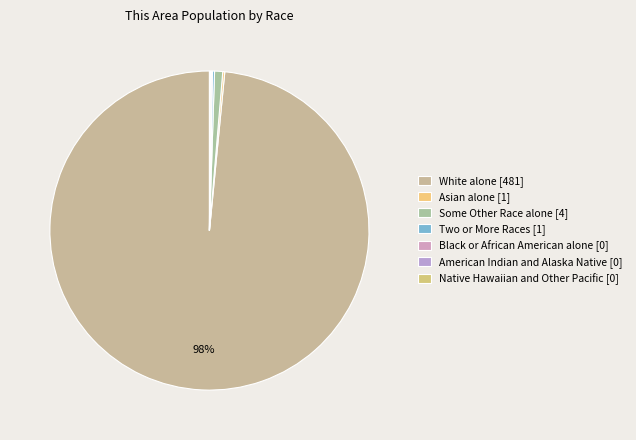

How many segments does this pie chart have?

7